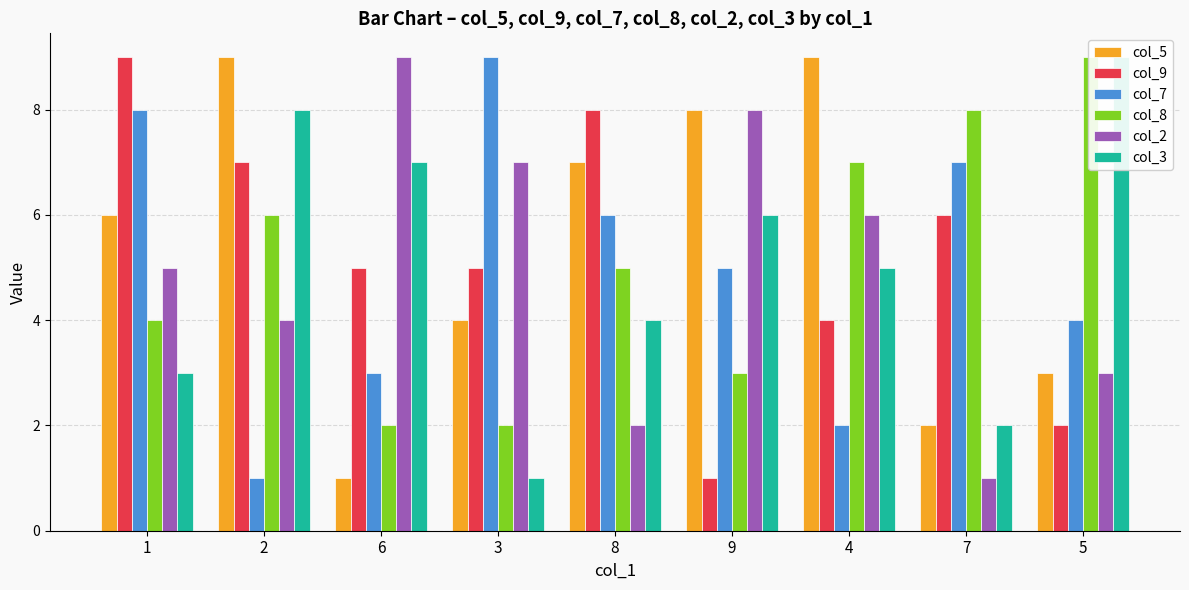

Reading left to right, transcribe all the data shown in this chart.

col_5: 1=6	2=9	6=1	3=4	8=7	9=8	4=9	7=2	5=3
col_9: 1=9	2=7	6=5	3=5	8=8	9=1	4=4	7=6	5=2
col_7: 1=8	2=1	6=3	3=9	8=6	9=5	4=2	7=7	5=4
col_8: 1=4	2=6	6=2	3=2	8=5	9=3	4=7	7=8	5=9
col_2: 1=5	2=4	6=9	3=7	8=2	9=8	4=6	7=1	5=3
col_3: 1=3	2=8	6=7	3=1	8=4	9=6	4=5	7=2	5=9